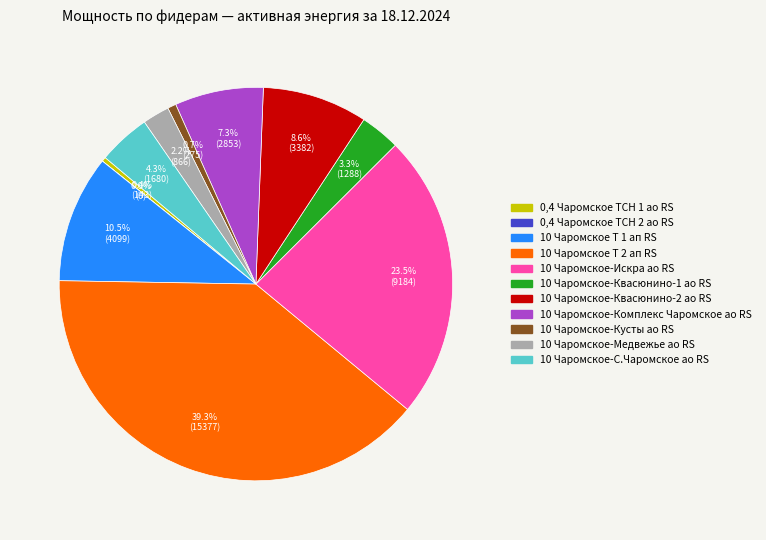

Is there a majority slice in this chart?

No